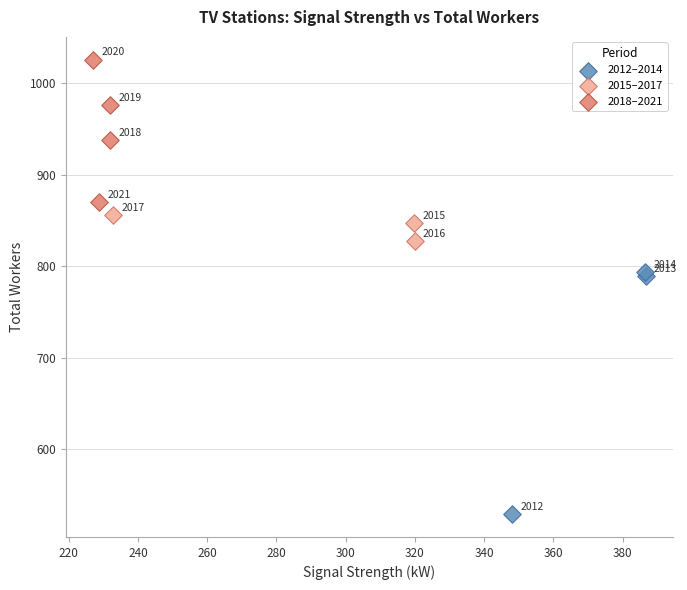

Which series has the largest Y range (max minus min)?

2012–2014